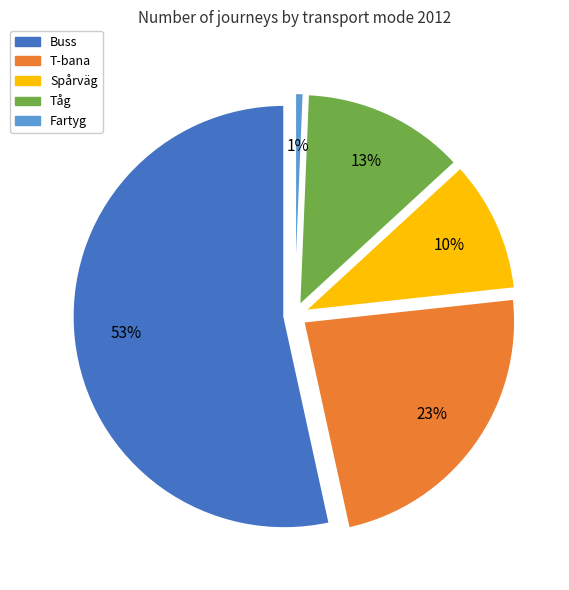

To the nearest percent, what is the average slice percentage?

20%